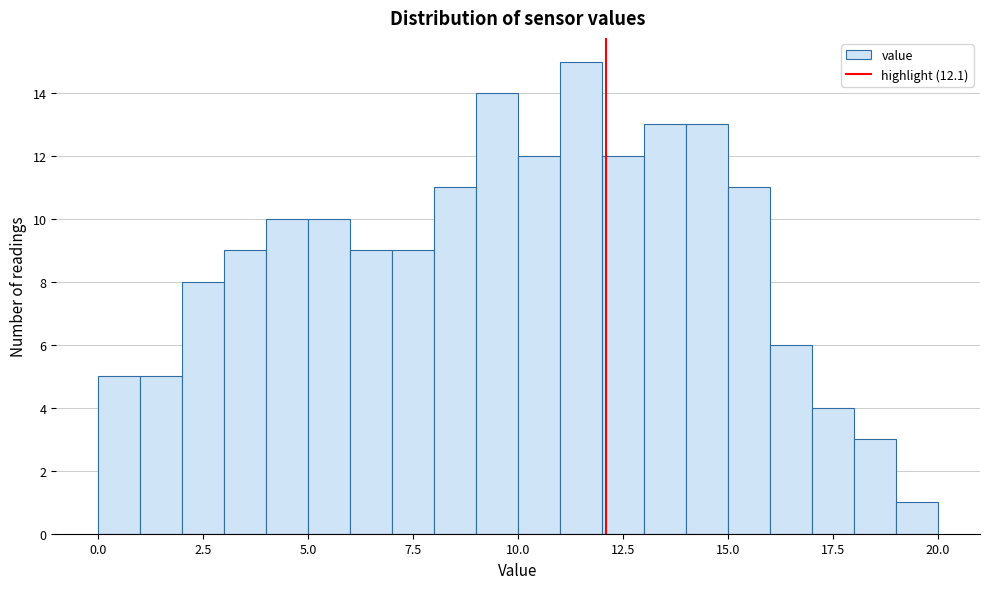

Read against the x-axis, roughly where is the centre of the tallest bar?

11.5